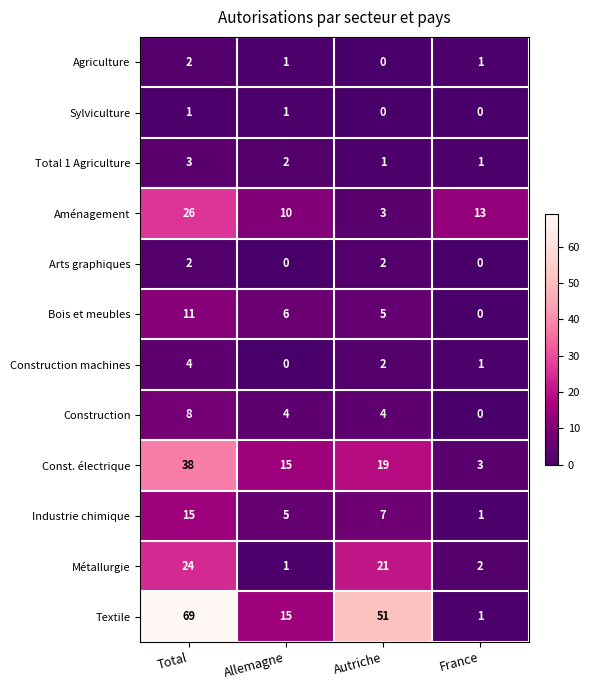

What is the sum of all Construction machines values?

7